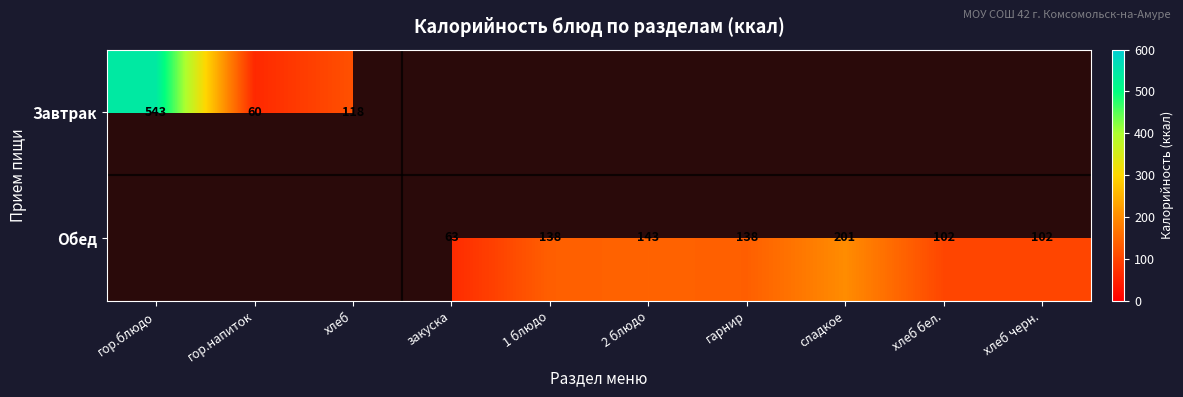

What is the smallest value displayed?

60.0